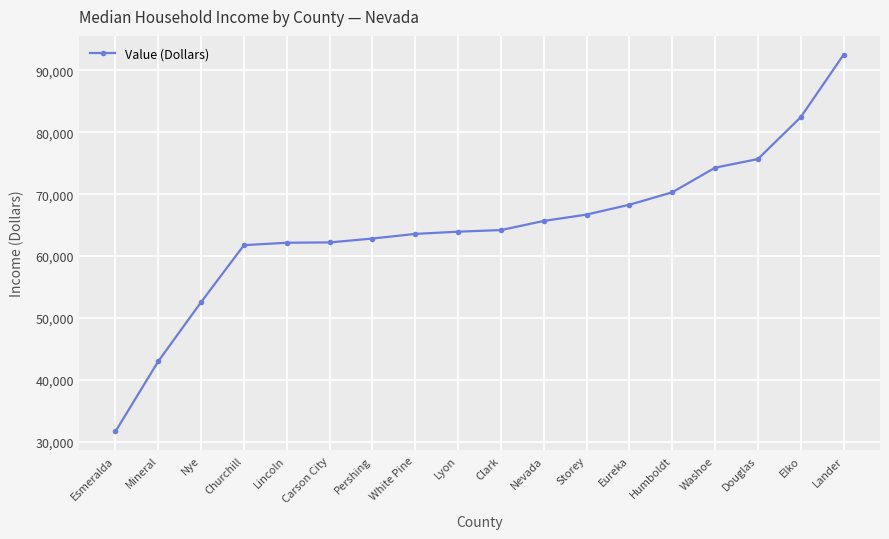

What is the label of the 6th point from the left?

Carson City